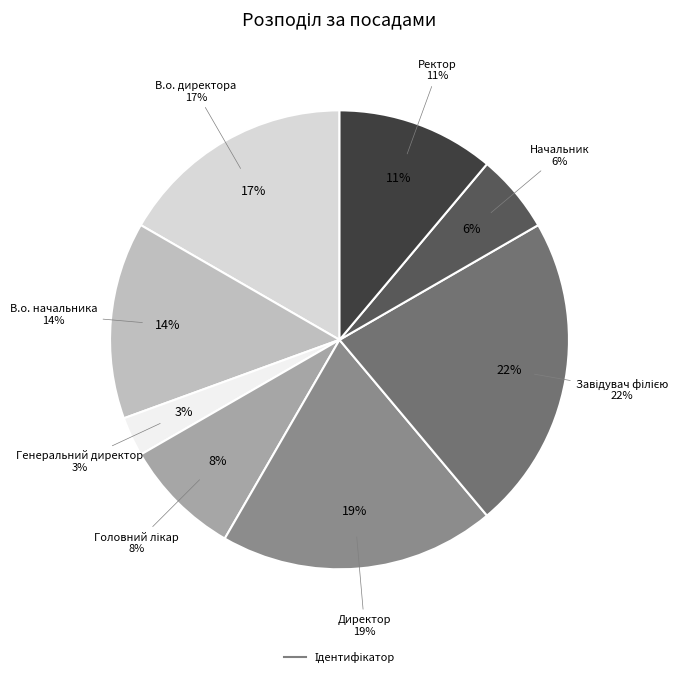

To the nearest percent, what is the difference between the largest and smallest slice percentages?

19%